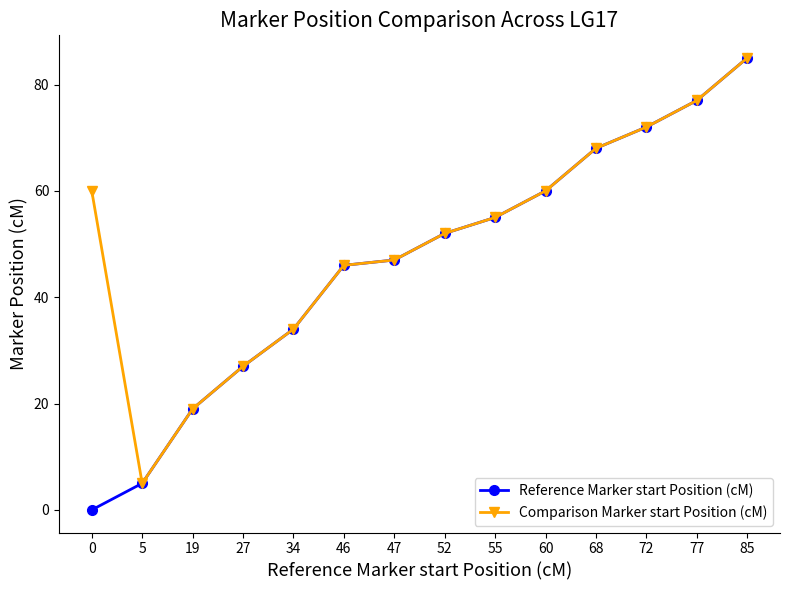

Reading left to right, extract all data points from this chart.

Reference Marker start Position (cM): 0=0	5=5	19=19	27=27	34=34	46=46	47=47	52=52	55=55	60=60	68=68	72=72	77=77	85=85
Comparison Marker start Position (cM): 0=60	5=5	19=19	27=27	34=34	46=46	47=47	52=52	55=55	60=60	68=68	72=72	77=77	85=85